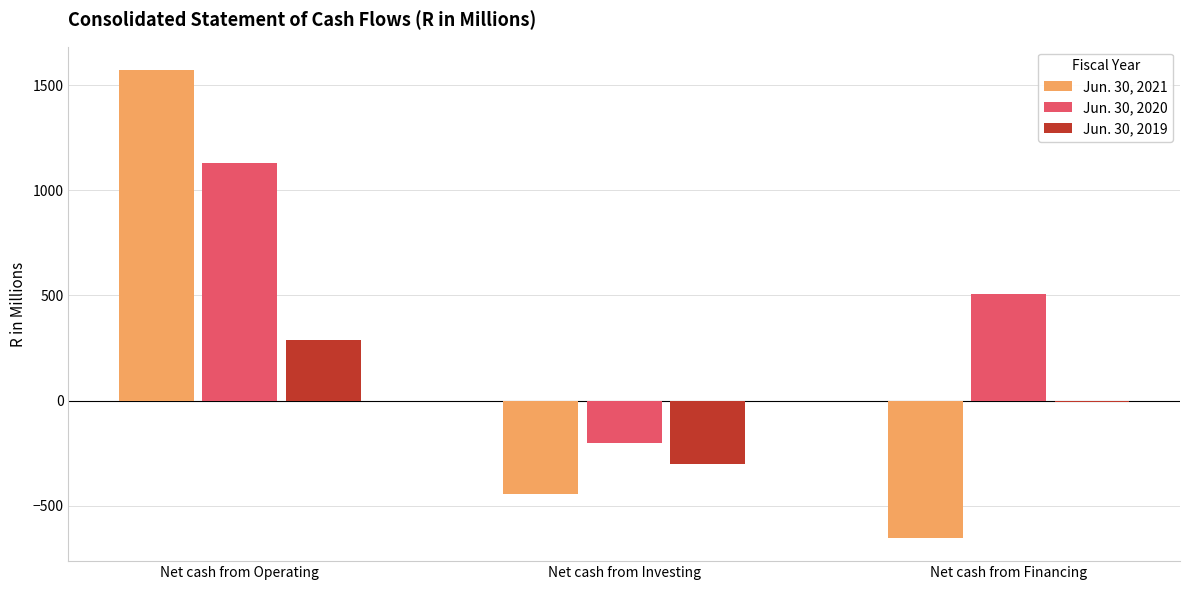

What is the spread (max minus min) of values at Net cash from Operating?

1285.1